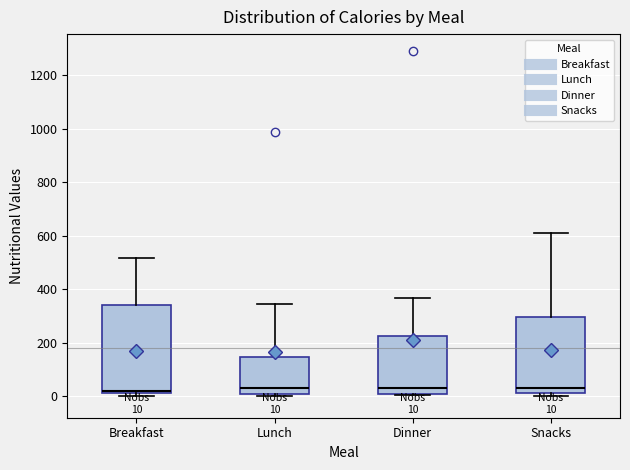

Which box is the tallest, from its lower edge to its upper edge?

Breakfast